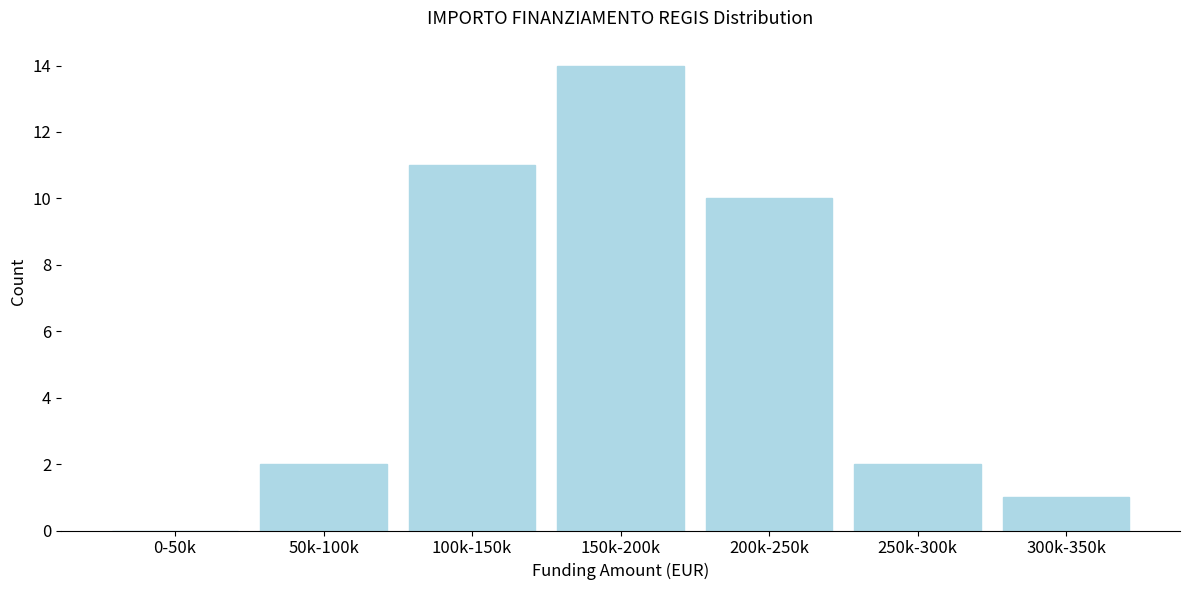

Reading left to right, transcribe all the data shown in this chart.

0-50k=0	50k-100k=2	100k-150k=11	150k-200k=14	200k-250k=10	250k-300k=2	300k-350k=1